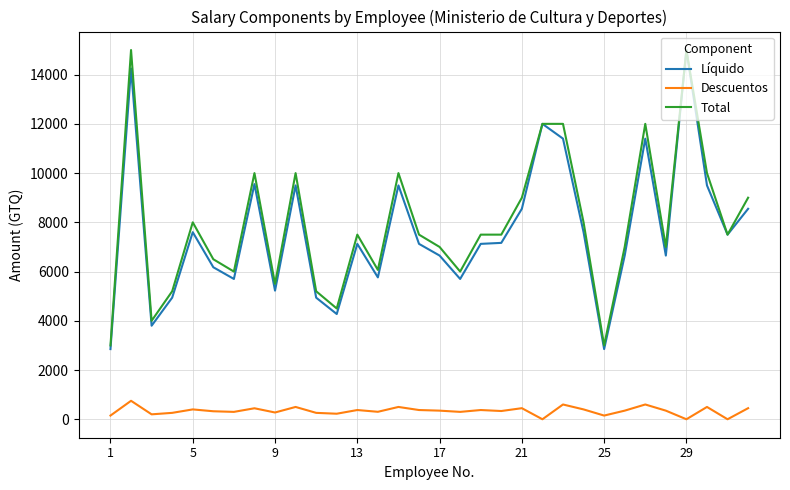

True or false: Total and Descuentos cross at least once.

False